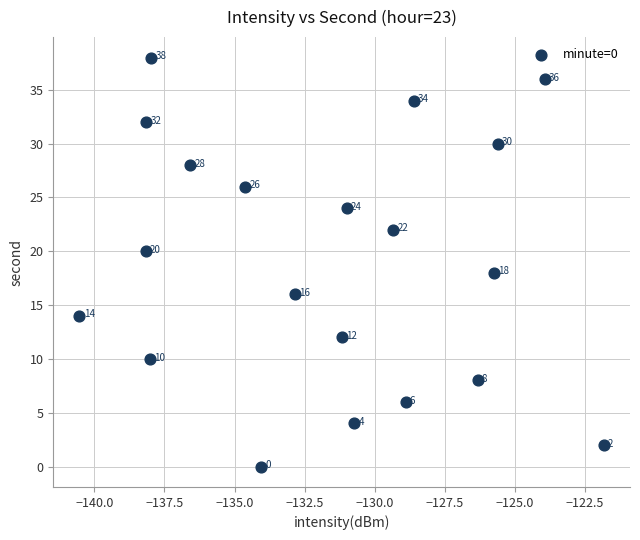

What Y value in the scatter plot is closest to 19?

18